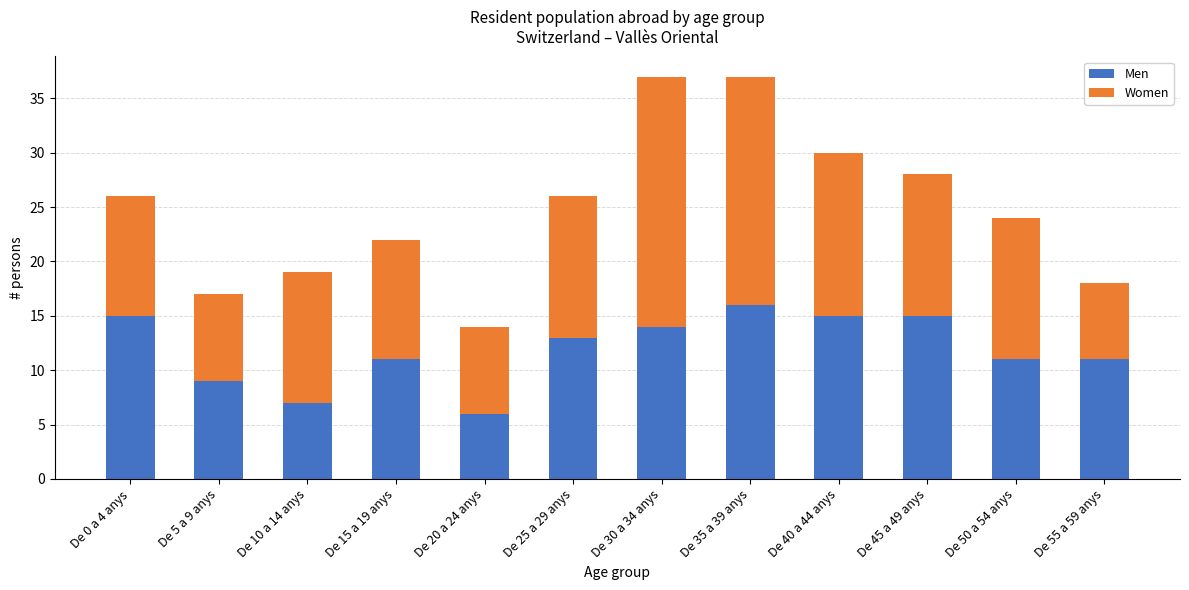

Which category has the highest value in the Men series?

De 35 a 39 anys